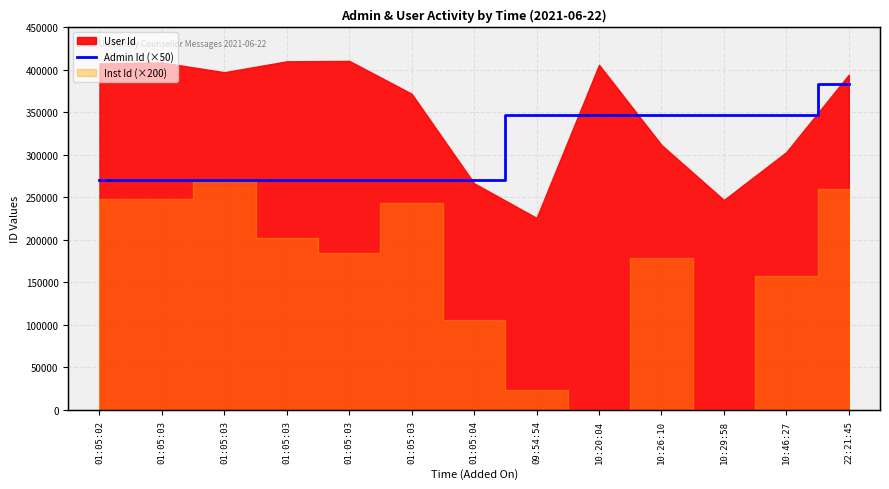

Is it true that the value at 10:26:10 is 347000?

True